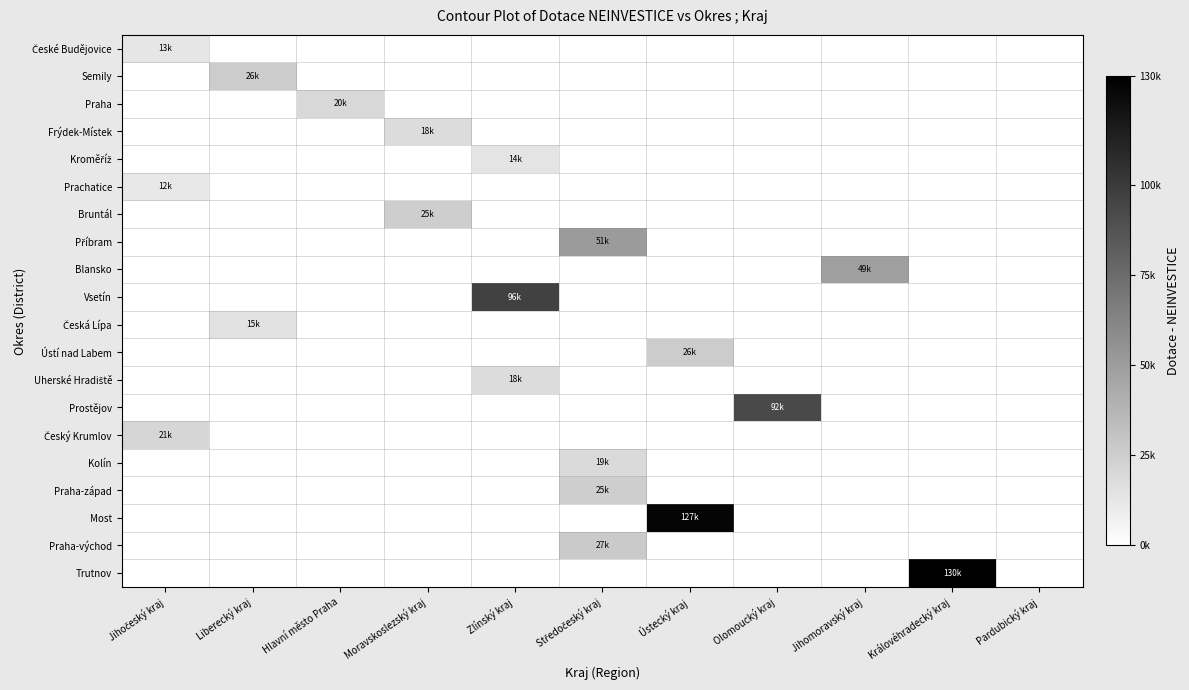

At which category is the sum across all series the highest?

Ústecký kraj